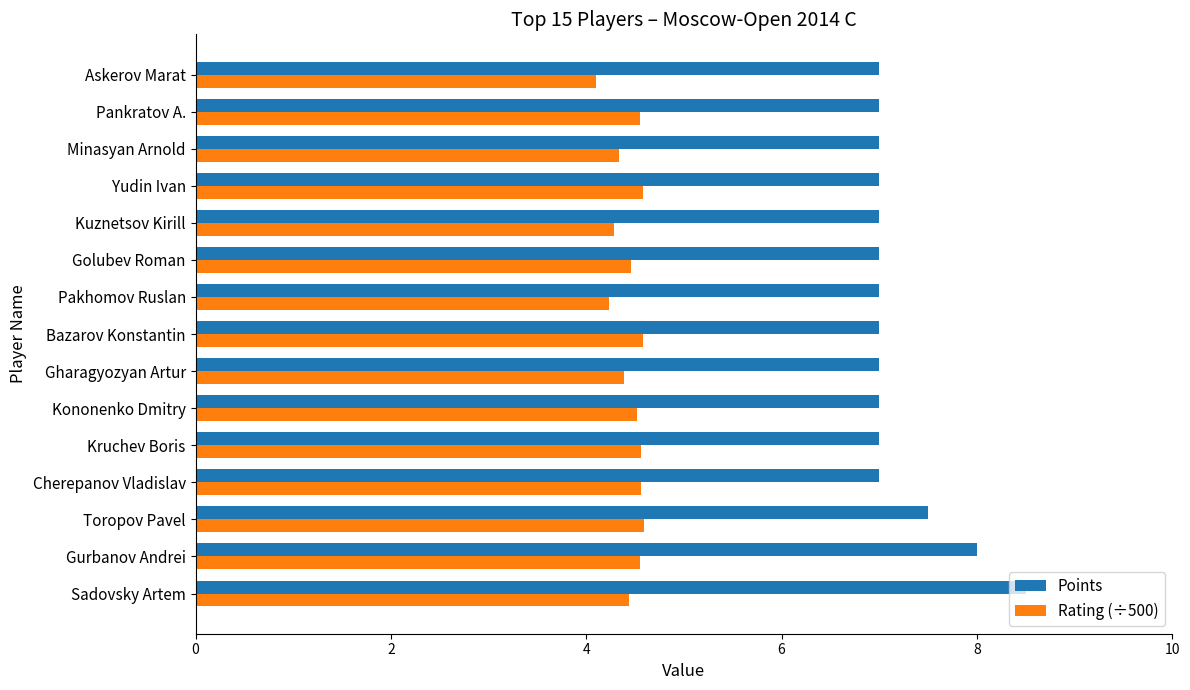

What is the greatest value displayed?

8.5